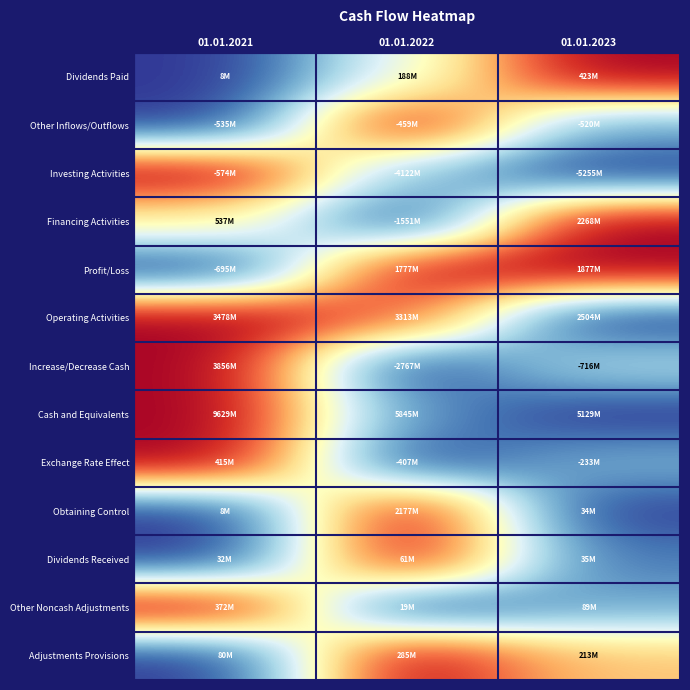

Which series changed the most between 01.01.2022 and 01.01.2023?

Financing Activities